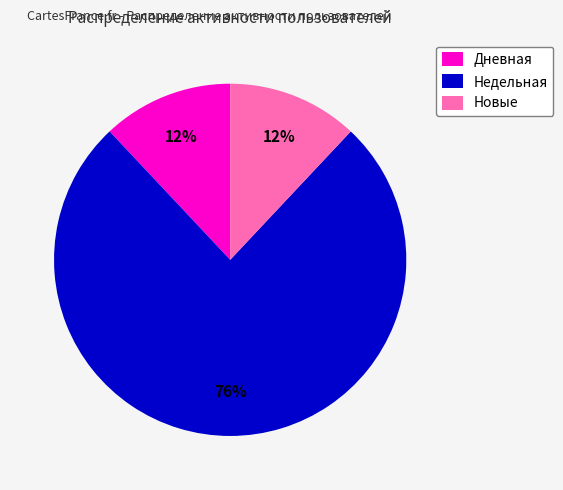

Does any single category account for the majority?

Yes